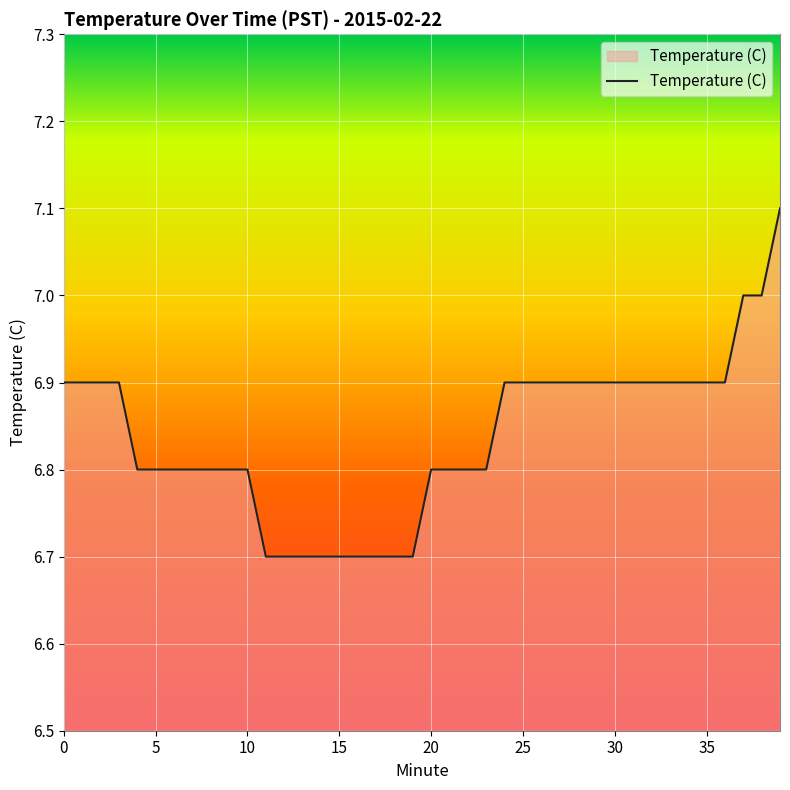

Reading right to left, what are all the values shown in this chart?

7.1	7.0	7.0	6.9	6.9	6.9	6.9	6.9	6.9	6.9	6.9	6.9	6.9	6.9	6.9	6.9	6.8	6.8	6.8	6.8	6.7	6.7	6.7	6.7	6.7	6.7	6.7	6.7	6.7	6.8	6.8	6.8	6.8	6.8	6.8	6.8	6.9	6.9	6.9	6.9